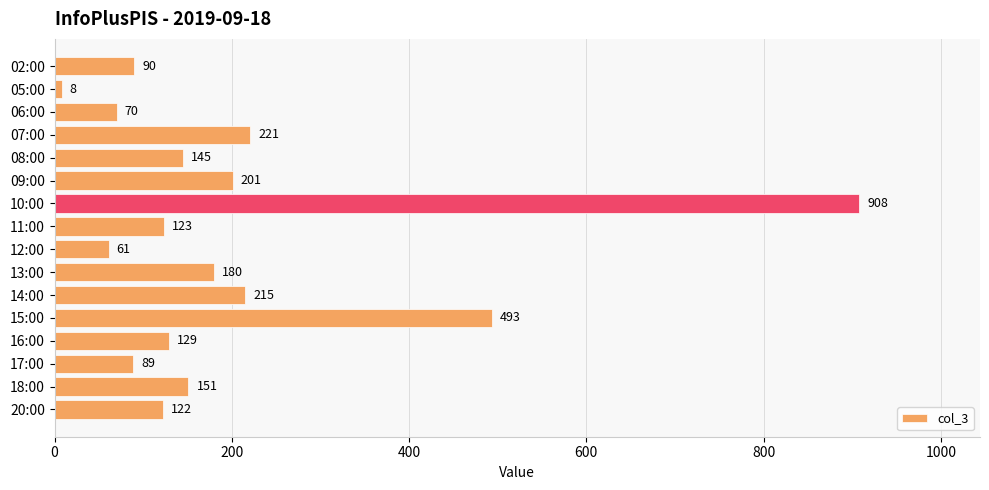

Reading top to bottom, extract all data points from this chart.

90	8	70	221	145	201	908	123	61	180	215	493	129	89	151	122